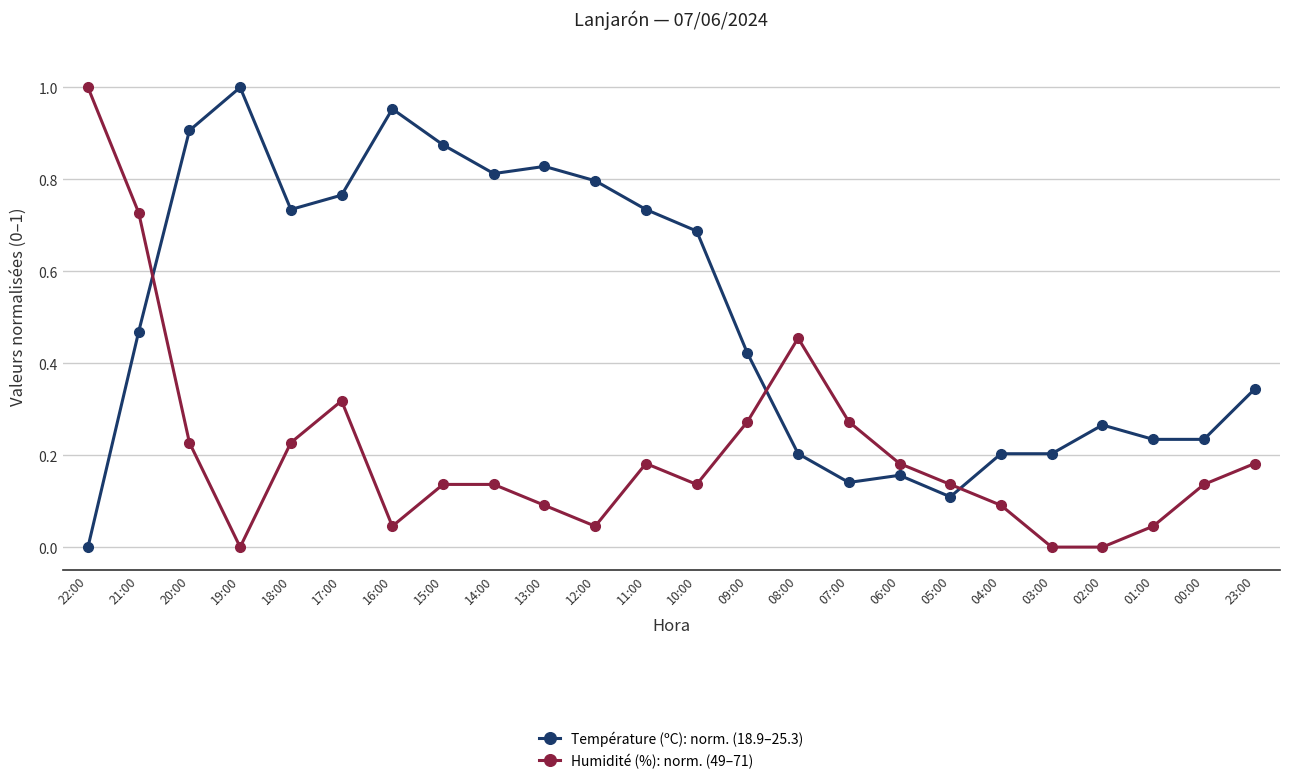

At which label does Température (ºC): norm. (18.9–25.3) reach its peak?

19:00